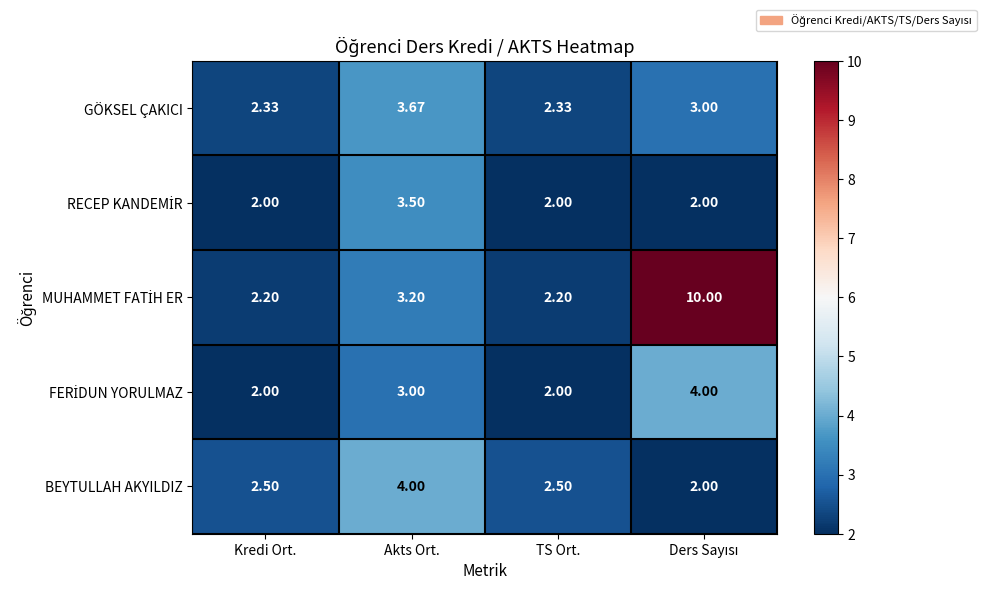

How many distinct data groups are displayed?

5